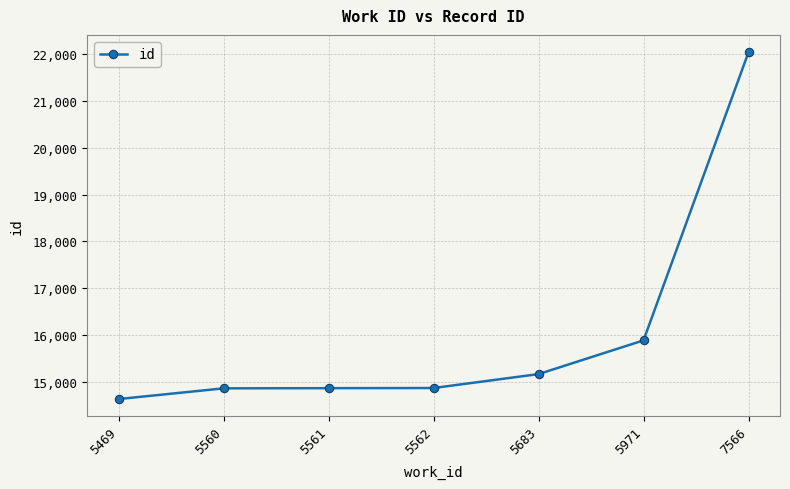

What is the value of the 3rd point from the left?

14858